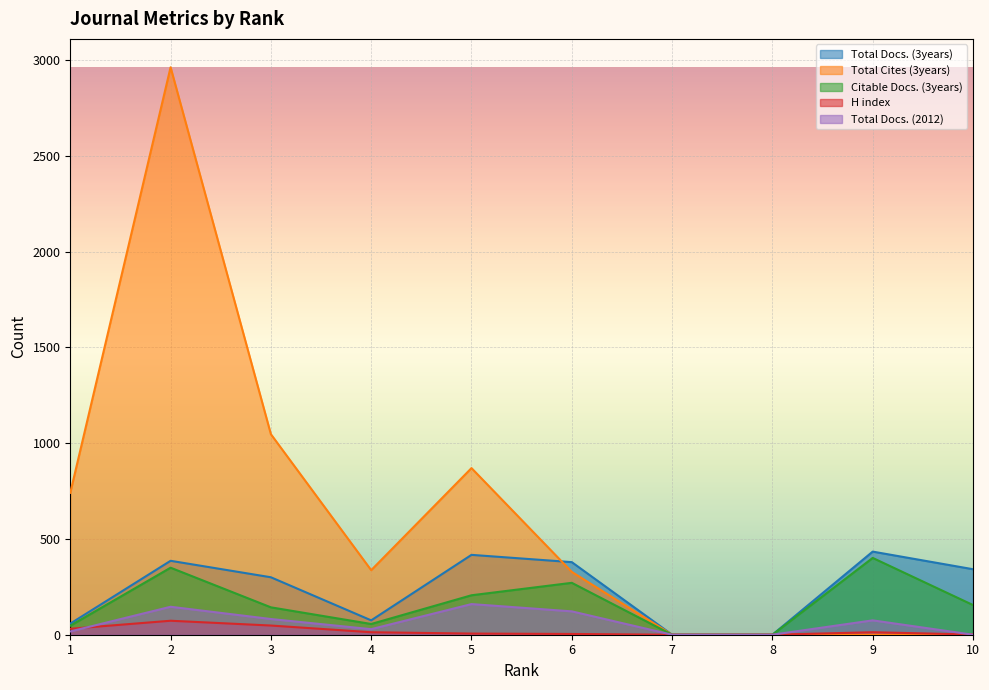

What is the approximate value of Total Docs. (2012) at 9?

75